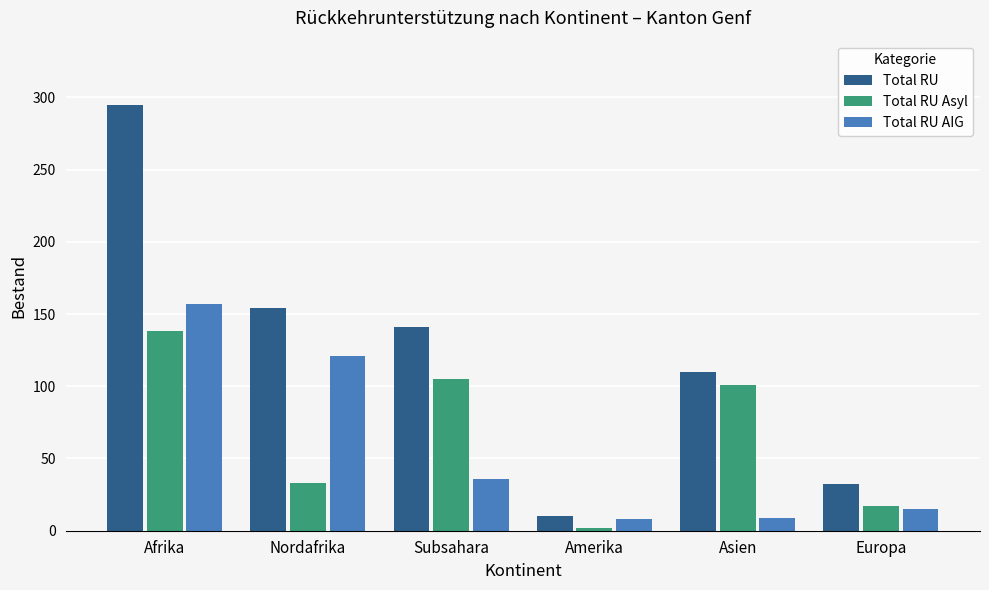

Which series has the largest total across all categories?

Total RU